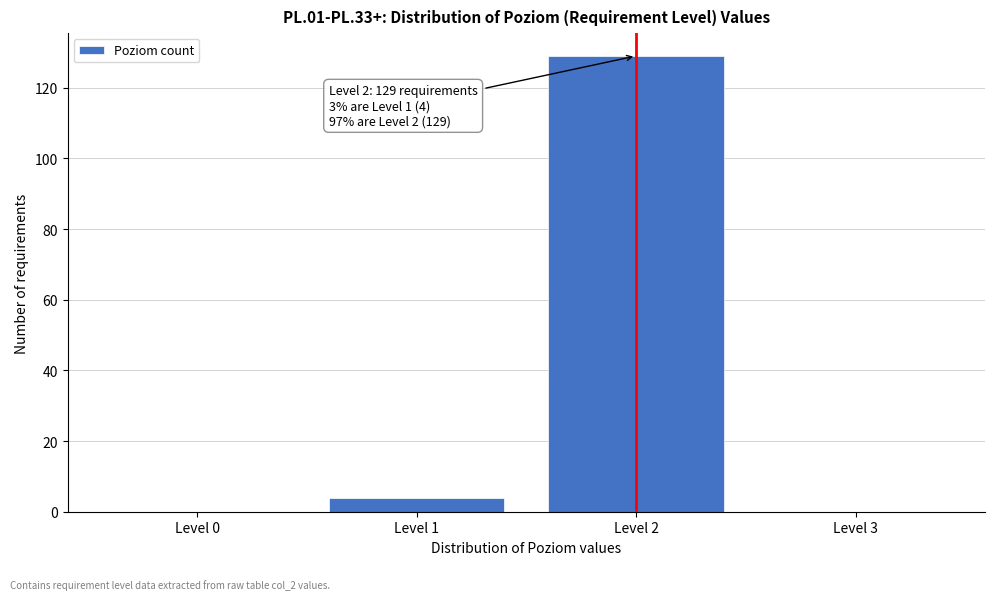

Reading right to left, list all the values displayed in this chart.

Level 3=0	Level 2=129	Level 1=4	Level 0=0